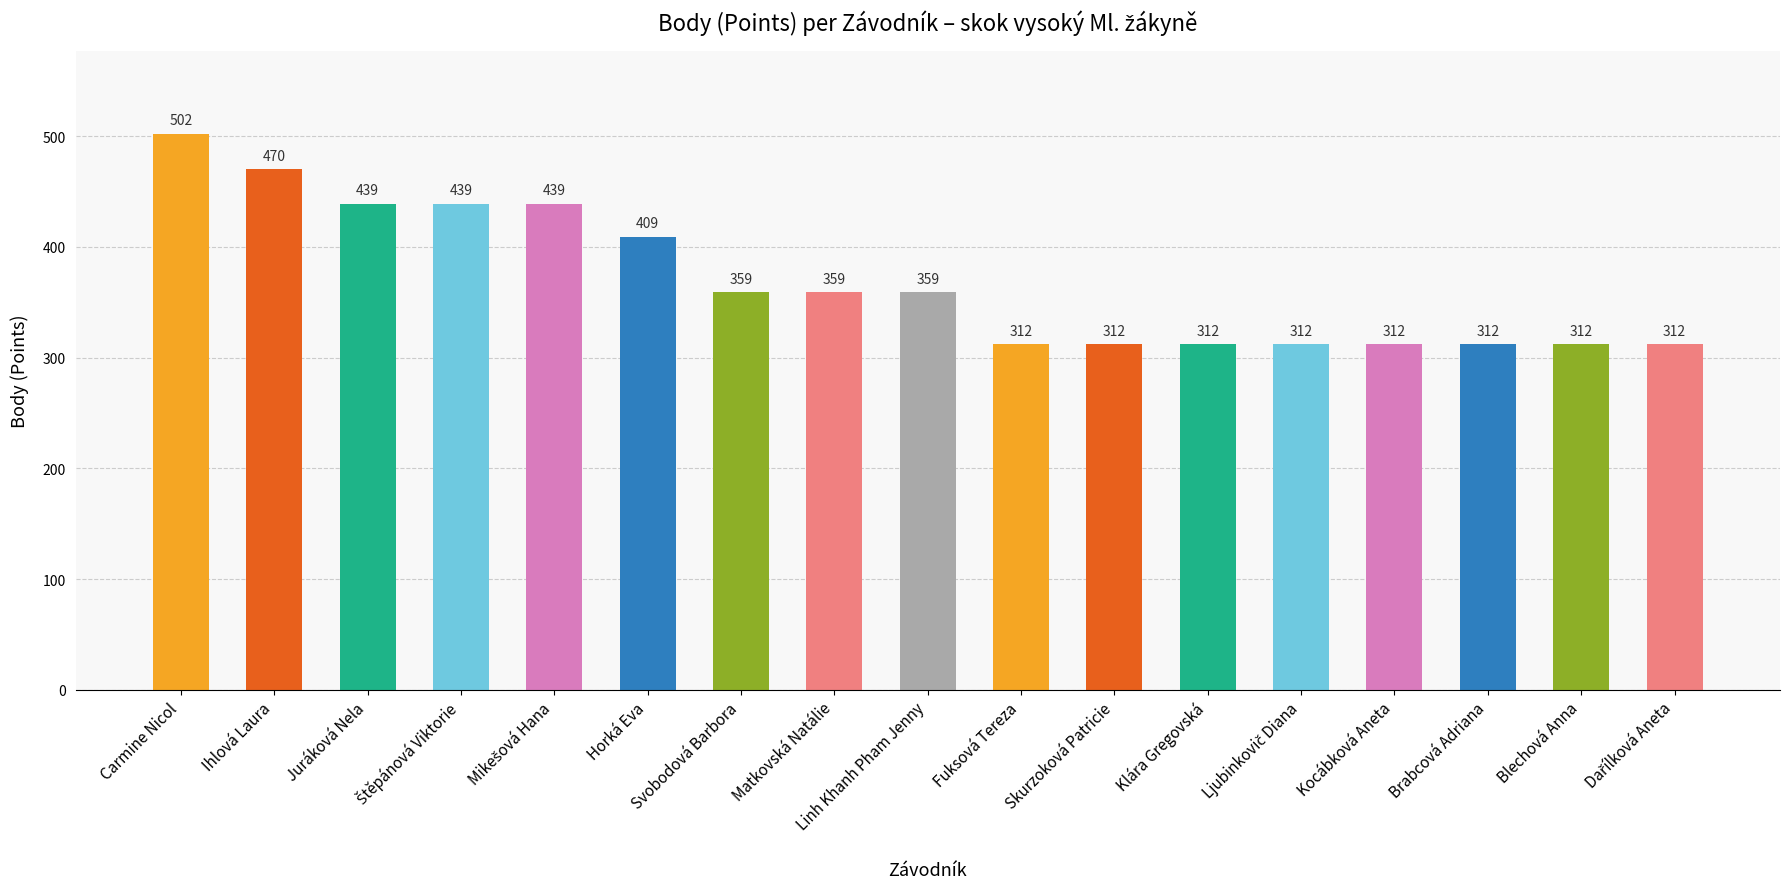

How many bars are there in total?

17